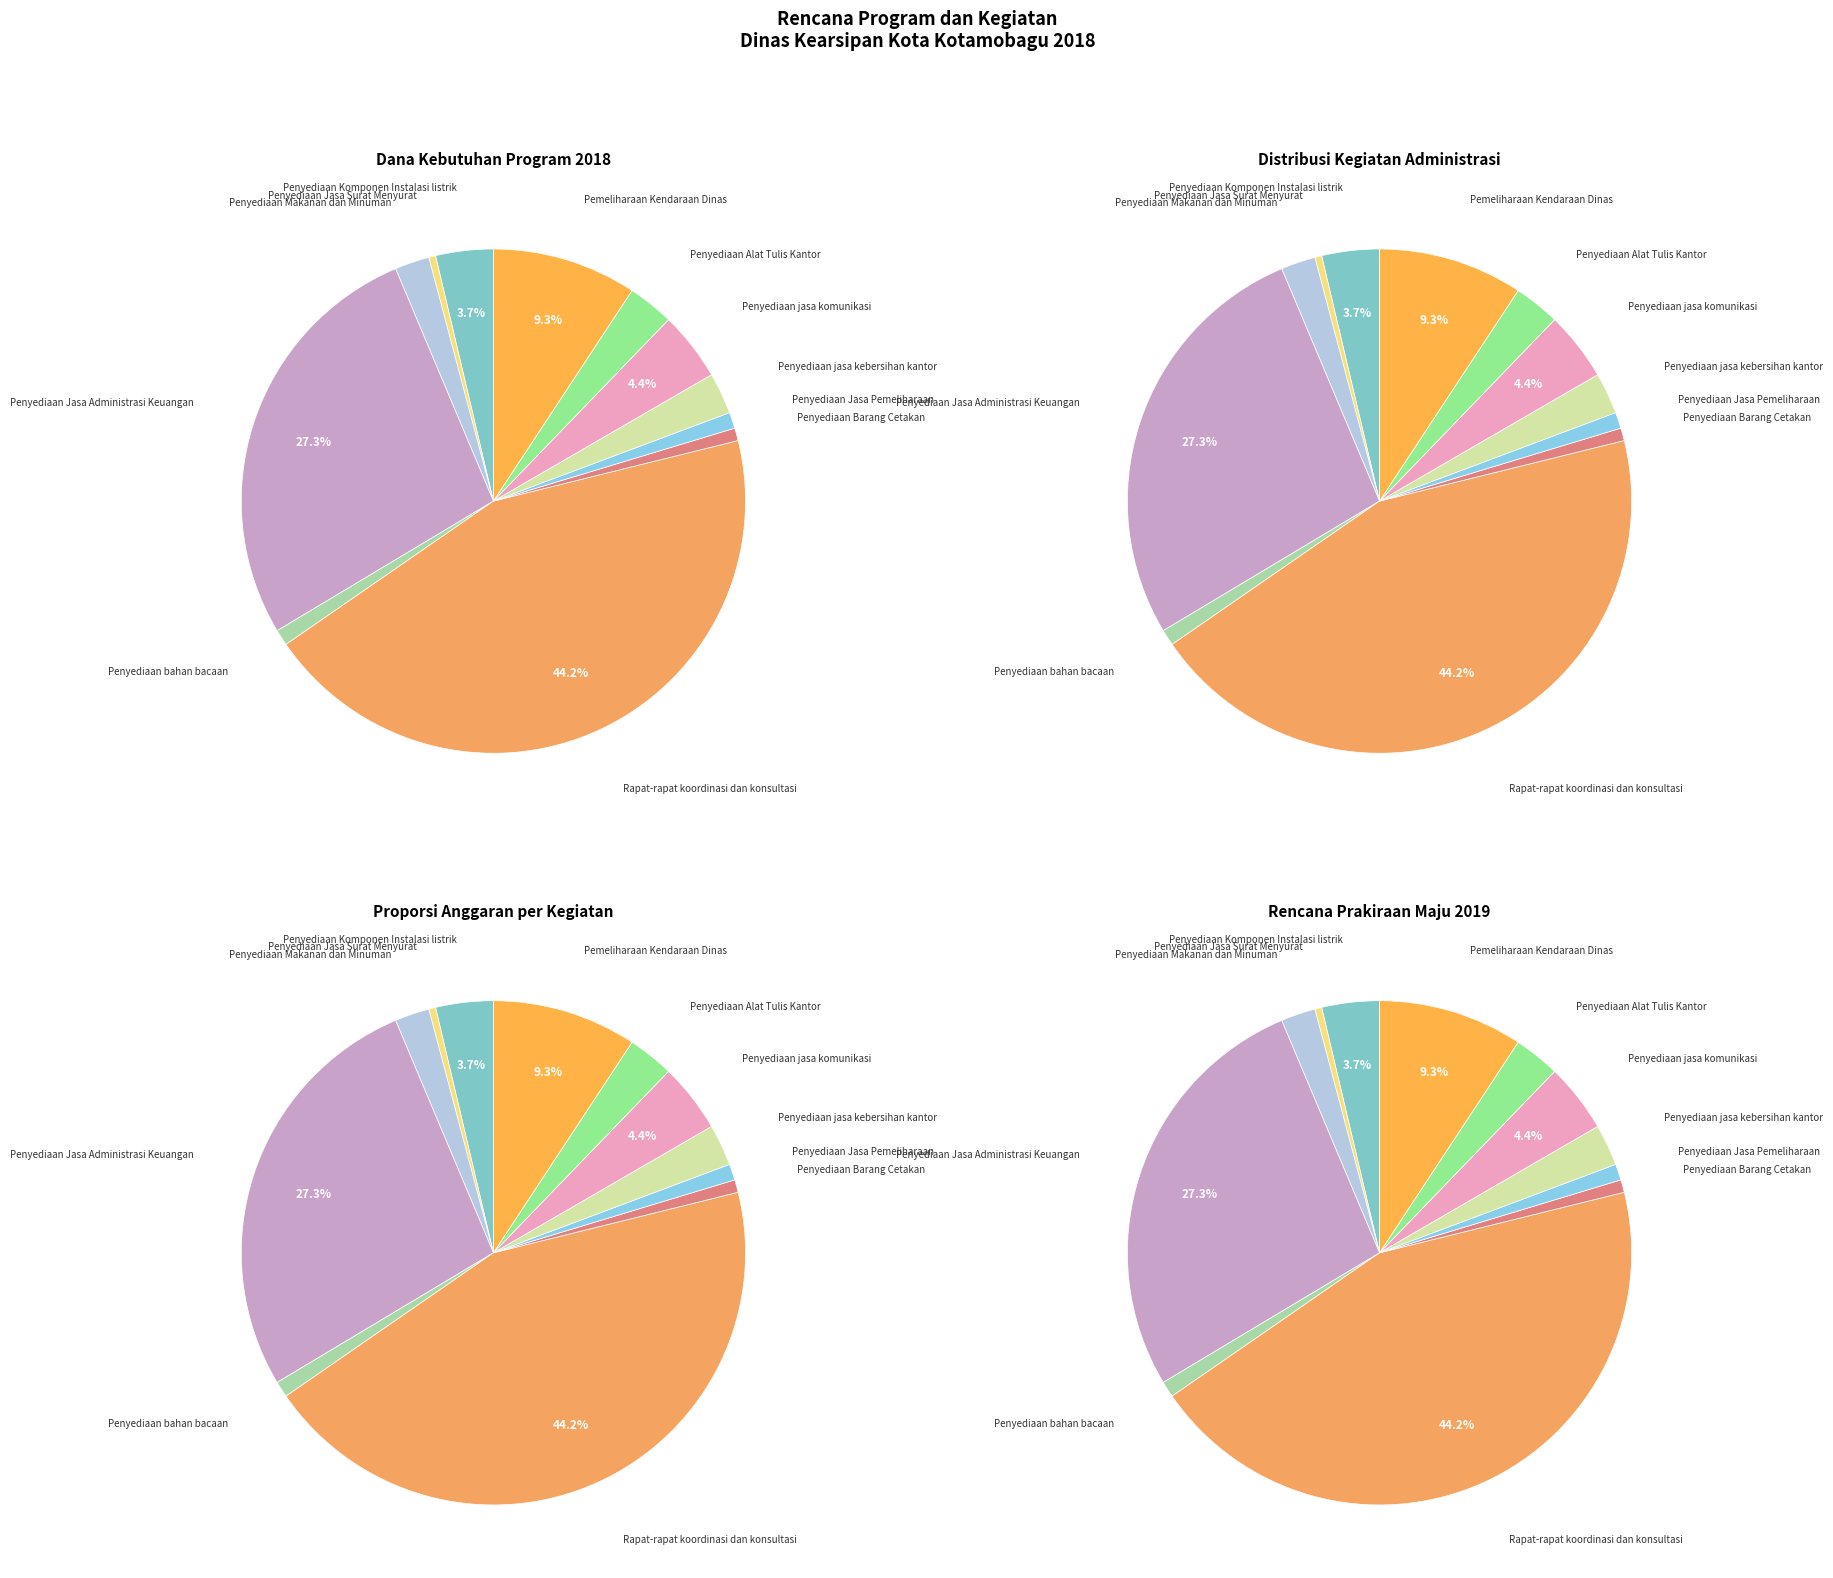

Does Penyediaan Barang Cetakan represent more than half of the total?

No